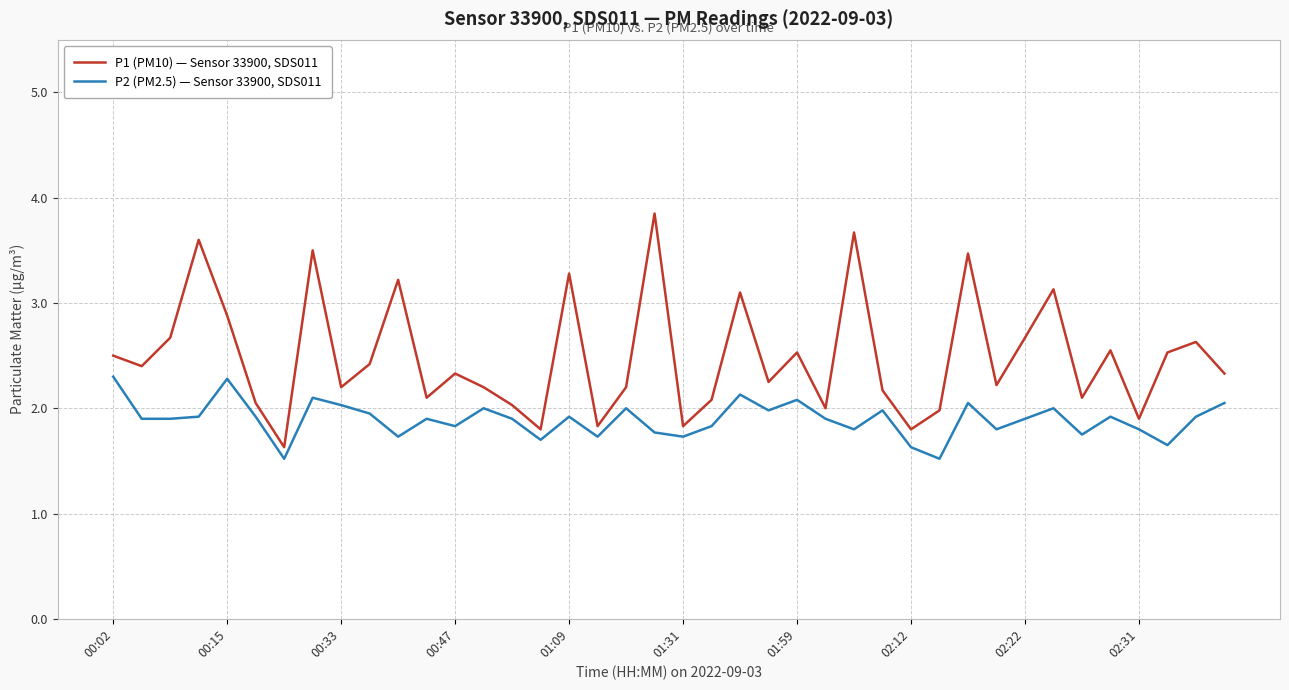

What is the highest value of the P2 (PM2.5) — Sensor 33900, SDS011 series?

2.3